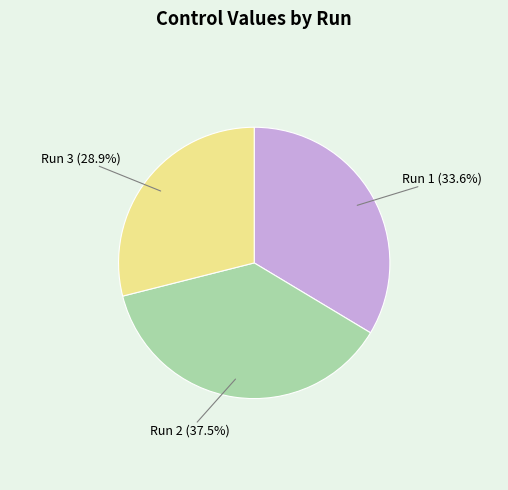

What is the ratio of the value at Run 2 to the value at Run 1?

1.1